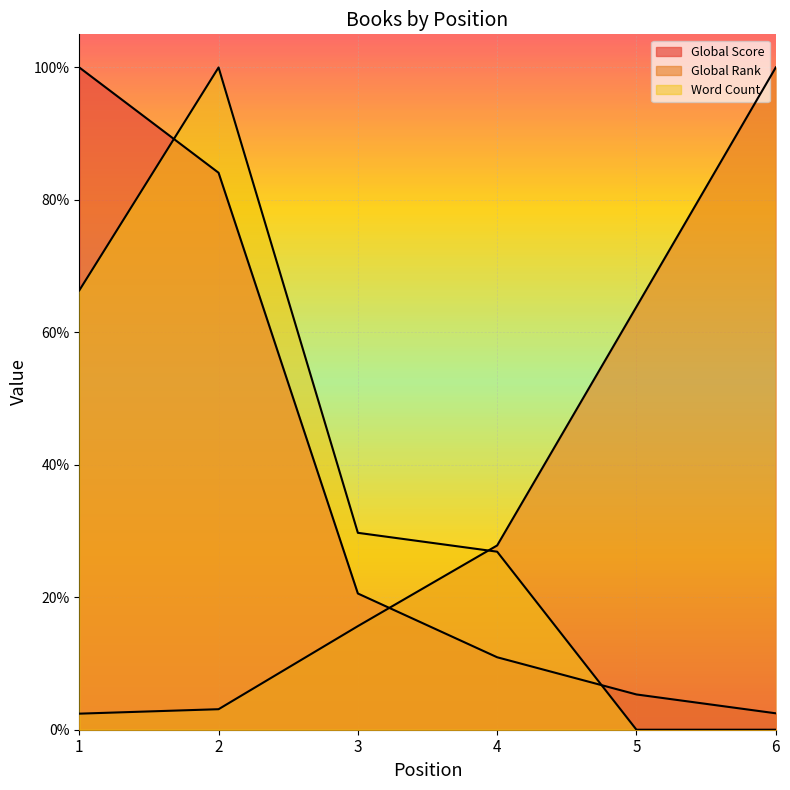

At which label does Global Rank reach its peak?

6